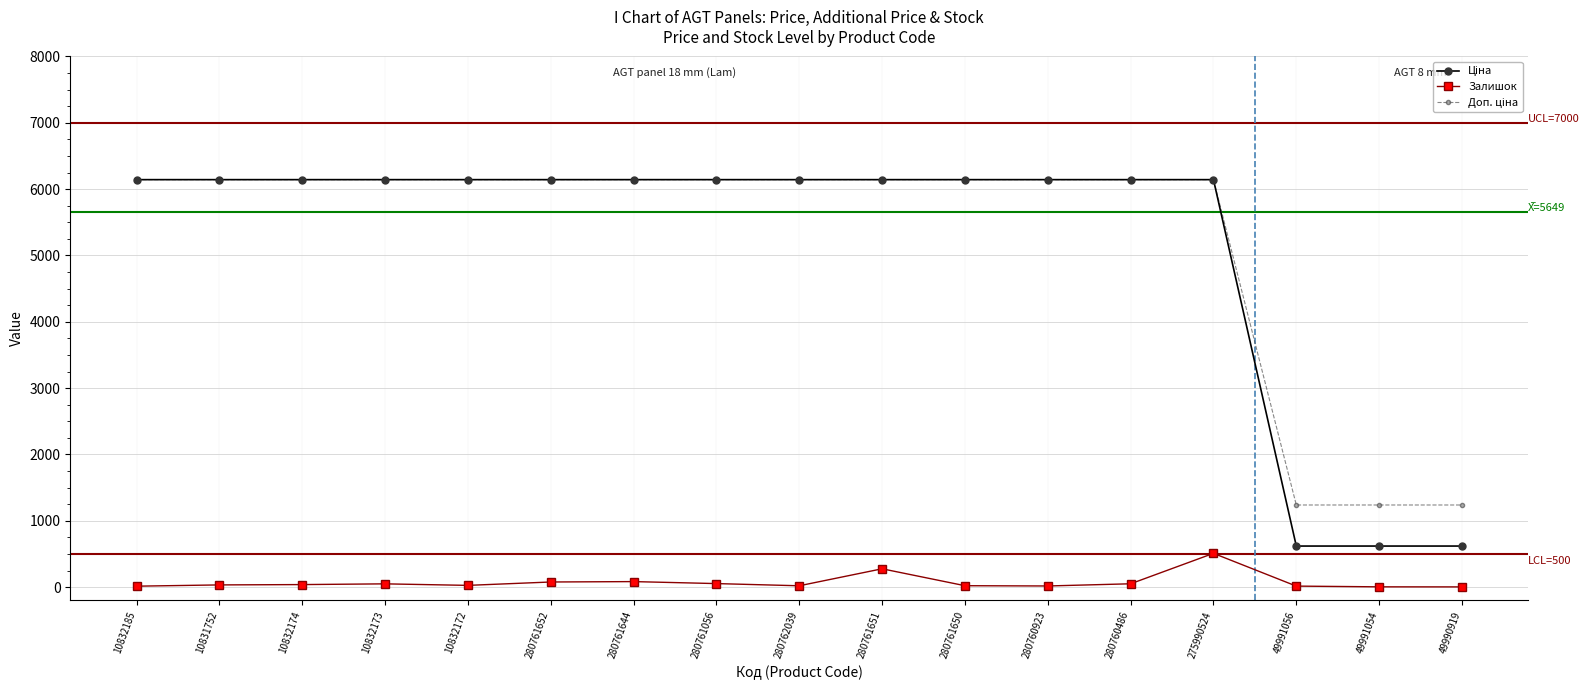

The Залишок series shows 53.0 at 280761056. True or false?

True